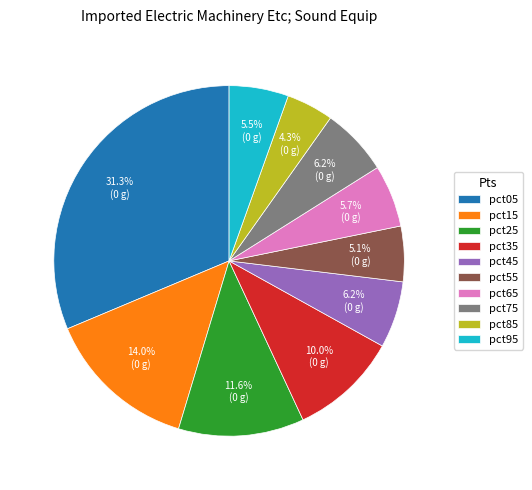

To the nearest percent, what is the average slice percentage?

10%